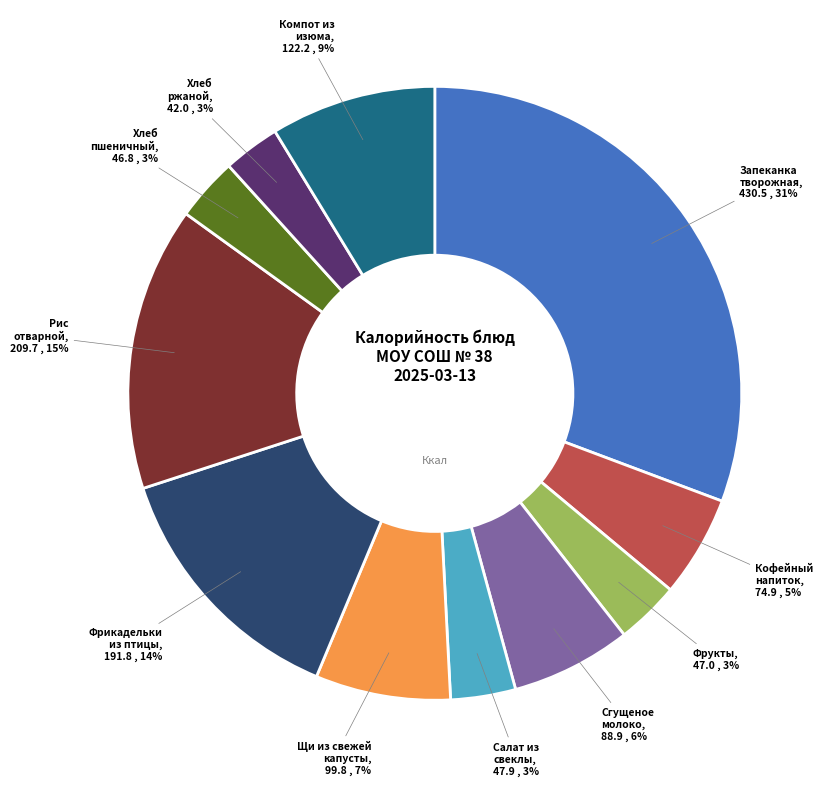

Is there any slice that represents more than half of the pie?

No